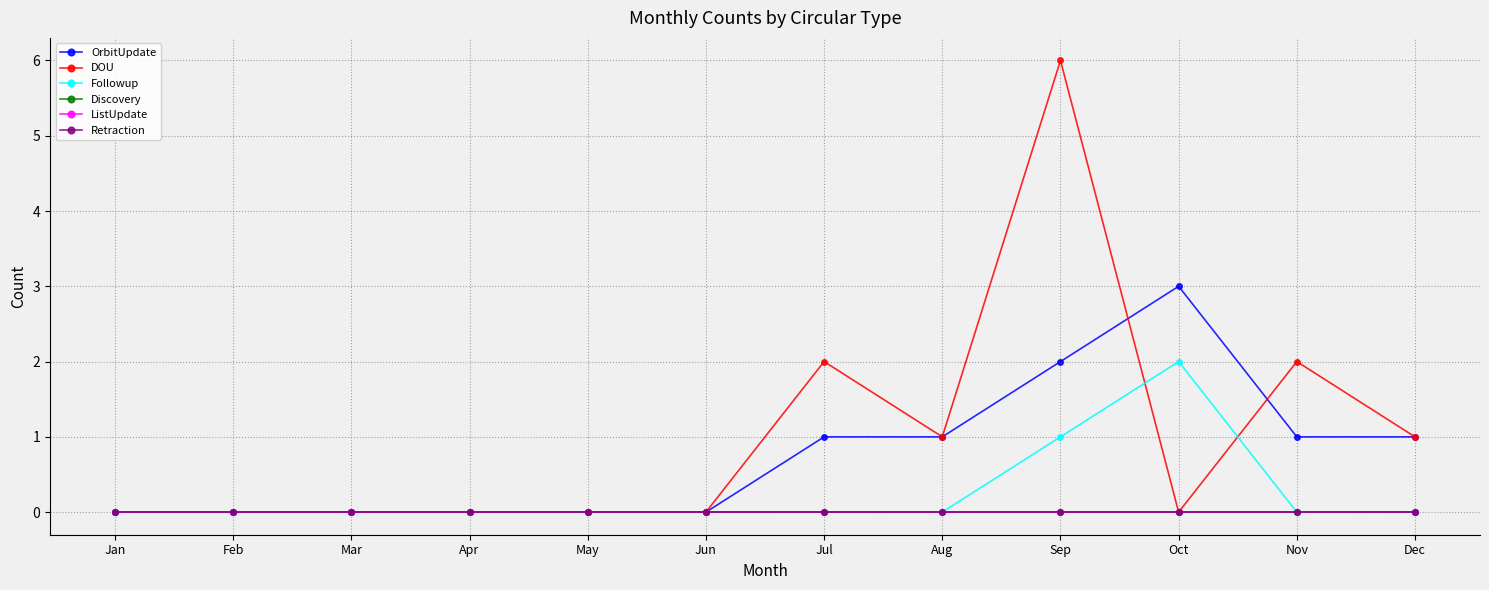

What is the difference between the maximum and minimum values in the DOU series?

6